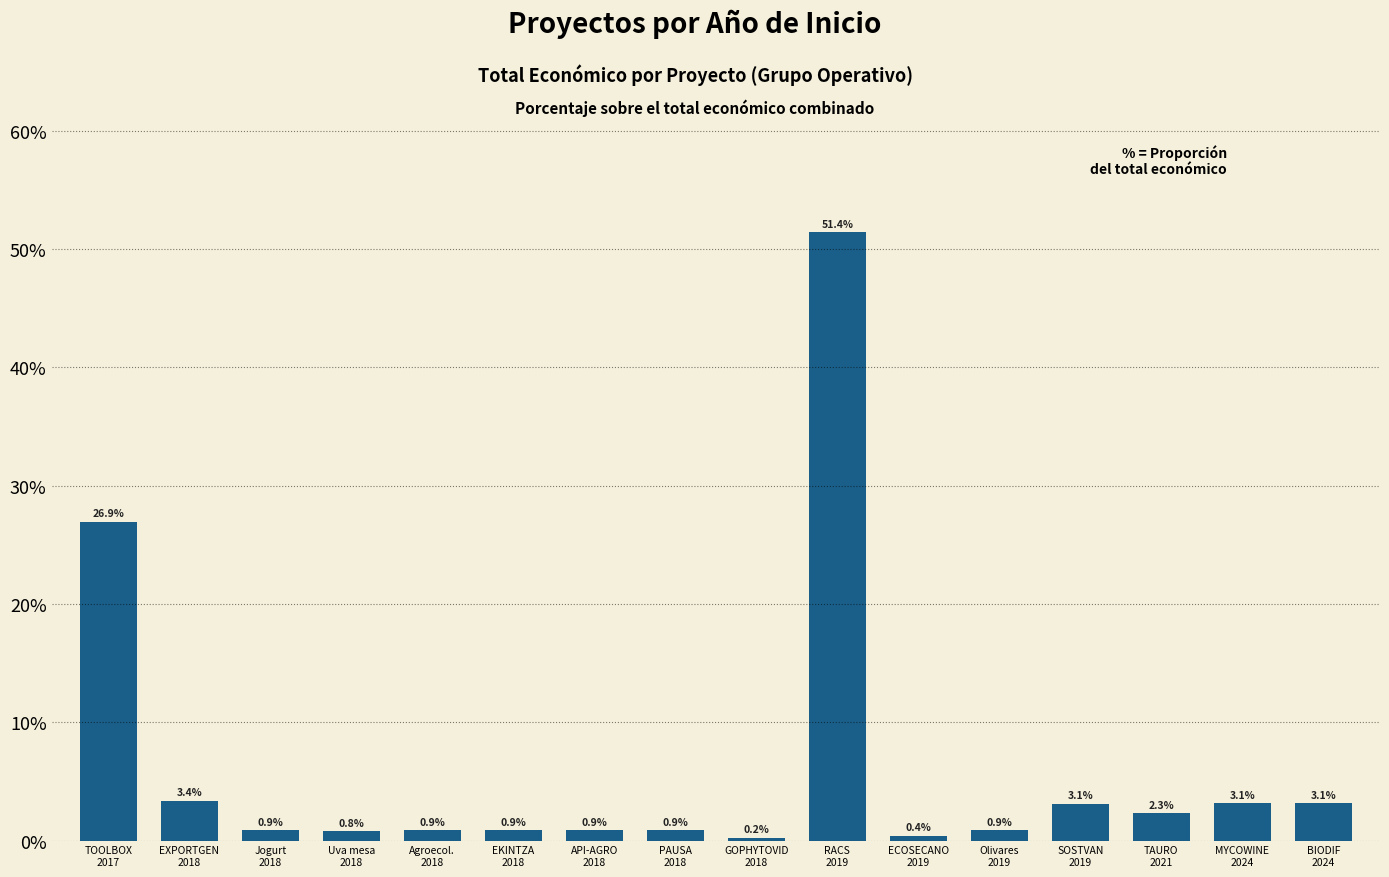

Which has a higher value, TAURO
2021 or Agroecol.
2018?

TAURO
2021